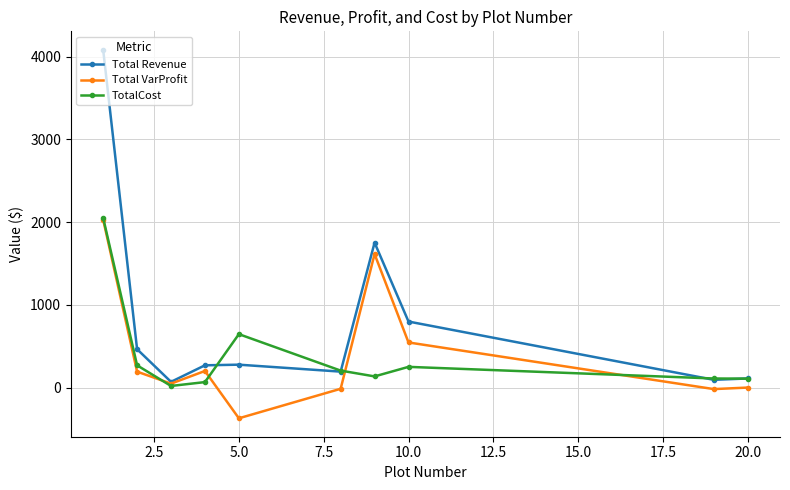

What is the greatest value displayed?

4083.7